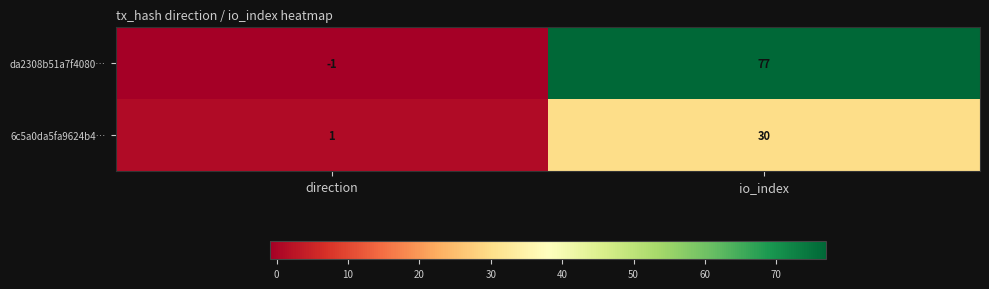

What is the average value of the da2308b51a7f4080… series?

38